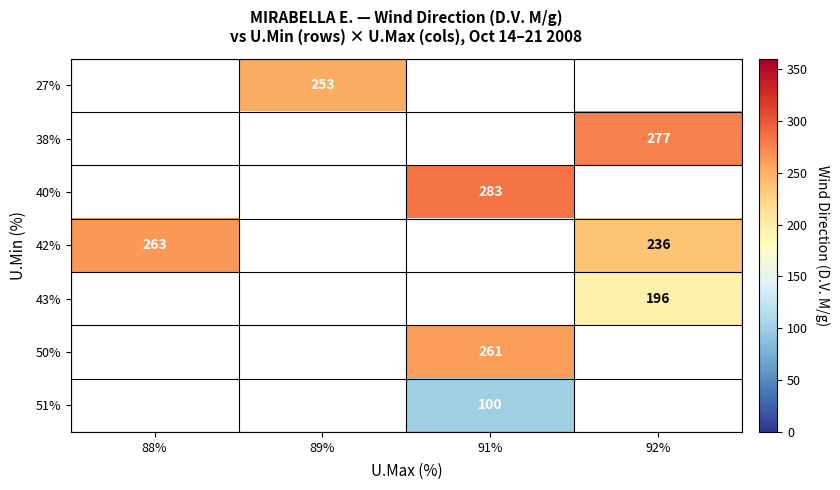

How many data points does each series have?

4